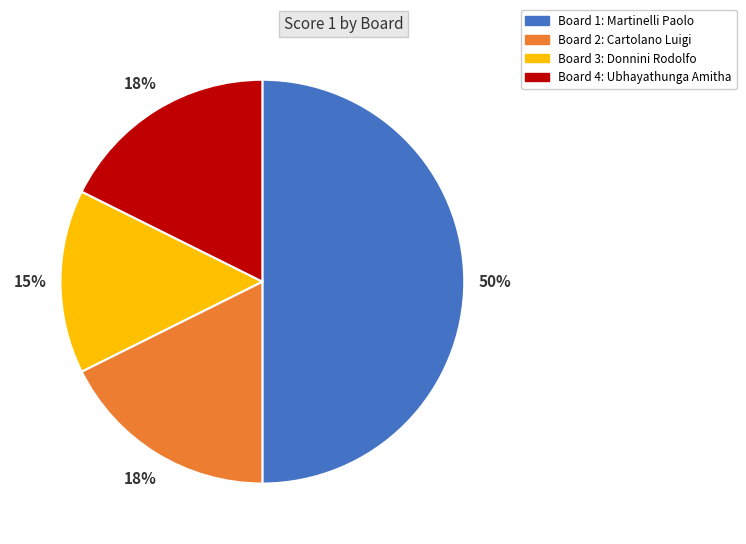

Between Board 4 and Board 1, which is larger?

Board 1